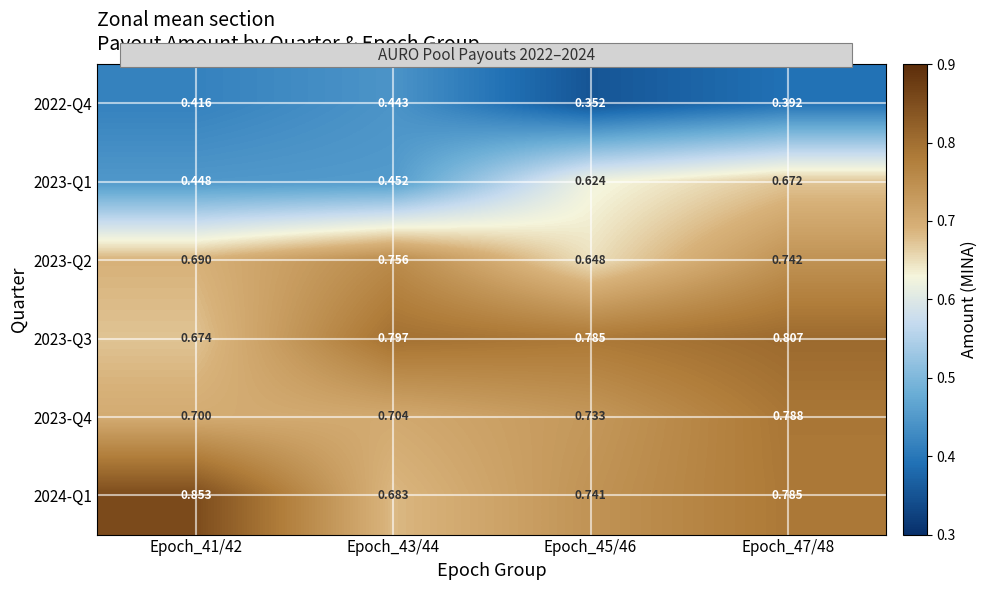

Is the value of 2023-Q3 at Epoch_45/46 greater than the value of 2024-Q1 at Epoch_41/42?

No